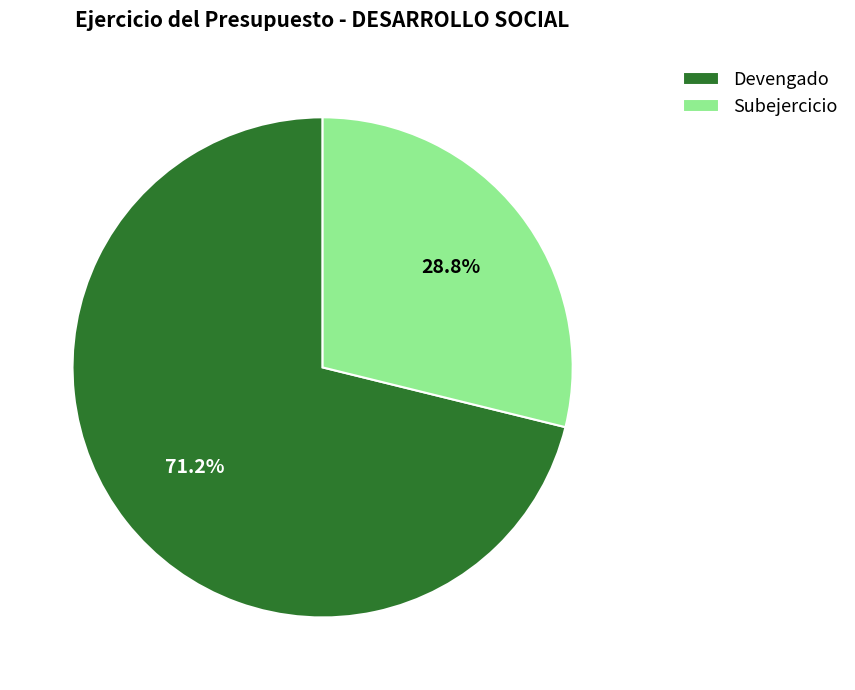

Is Devengado the majority of the pie?

Yes